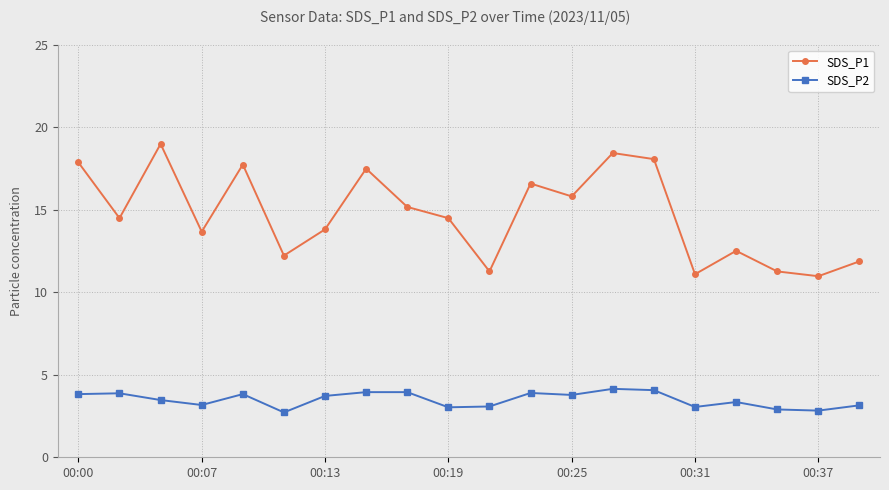

Which series has the largest range (max minus min)?

SDS_P1